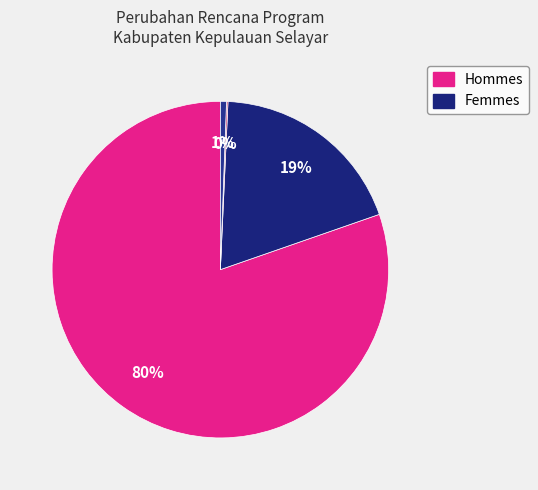

How many segments does this pie chart have?

4